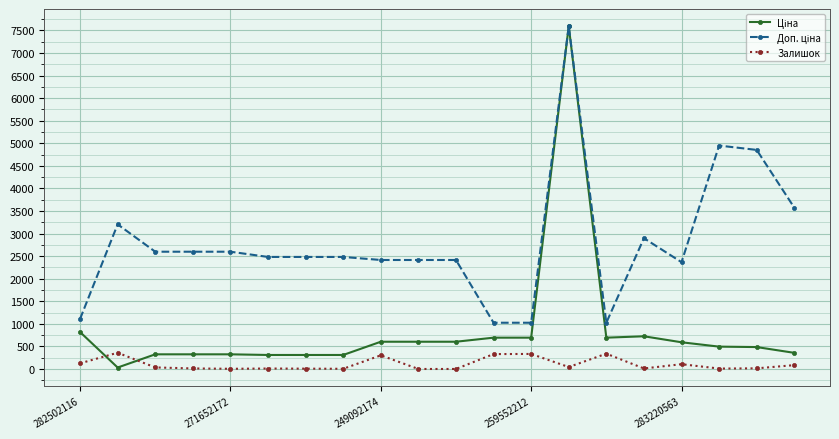

True or false: Залишок has more than 1 interior local peaks.

True